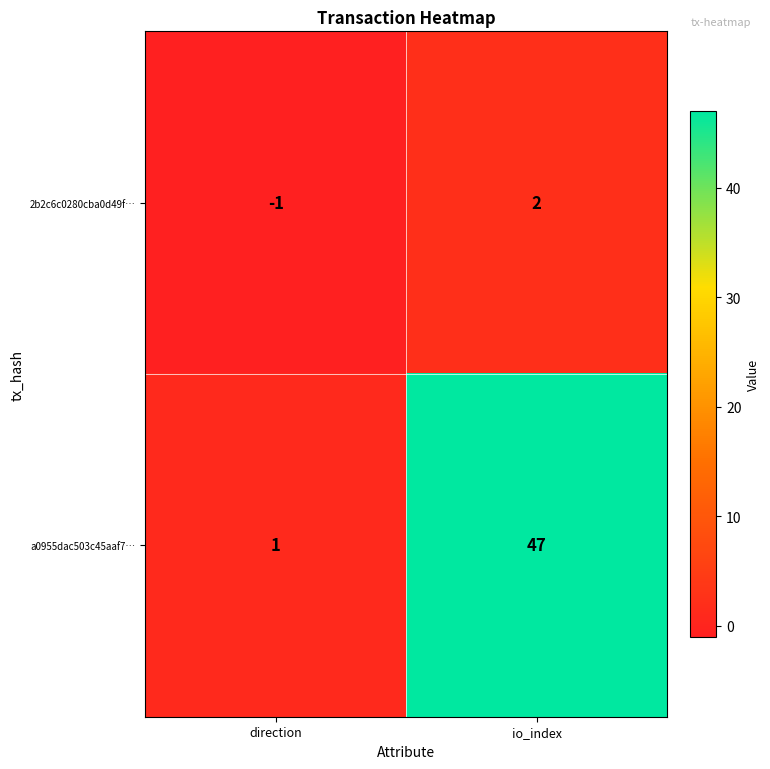

Rank the series by their average value, from lowest to highest.

2b2c6c0280cba0d49f…, a0955dac503c45aaf7…